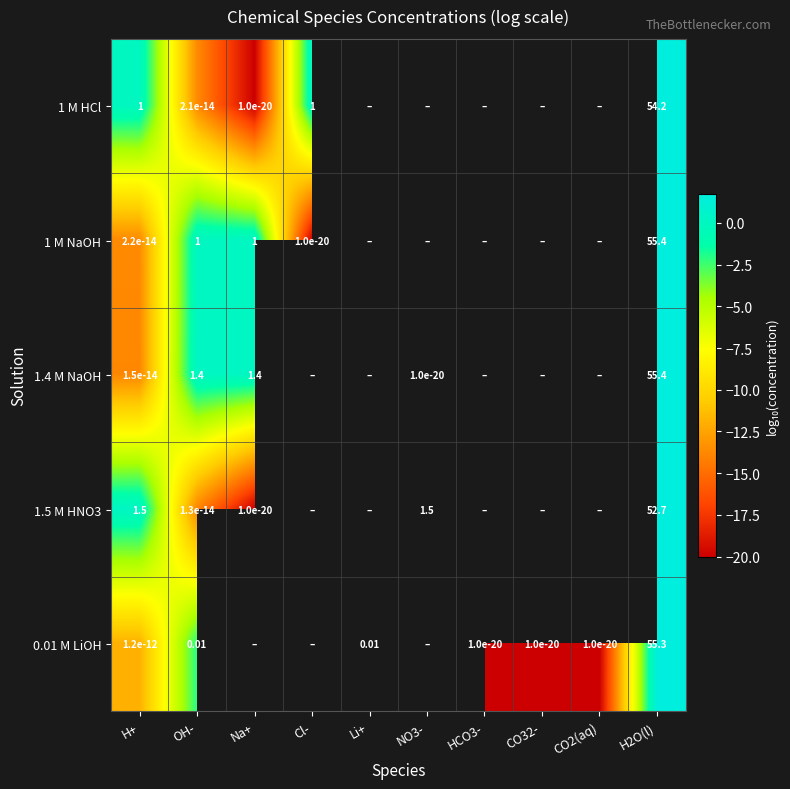

What is the difference between the maximum and second lowest values in the 1 M NaOH series?

15.4